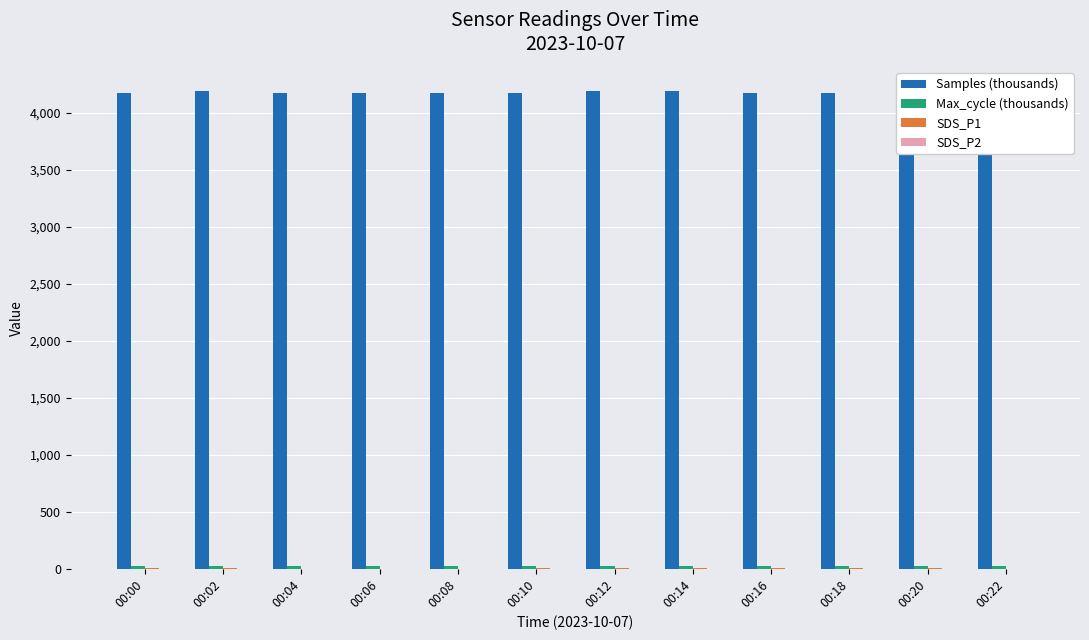

At how many categories does at least one series exceed 3458?

12